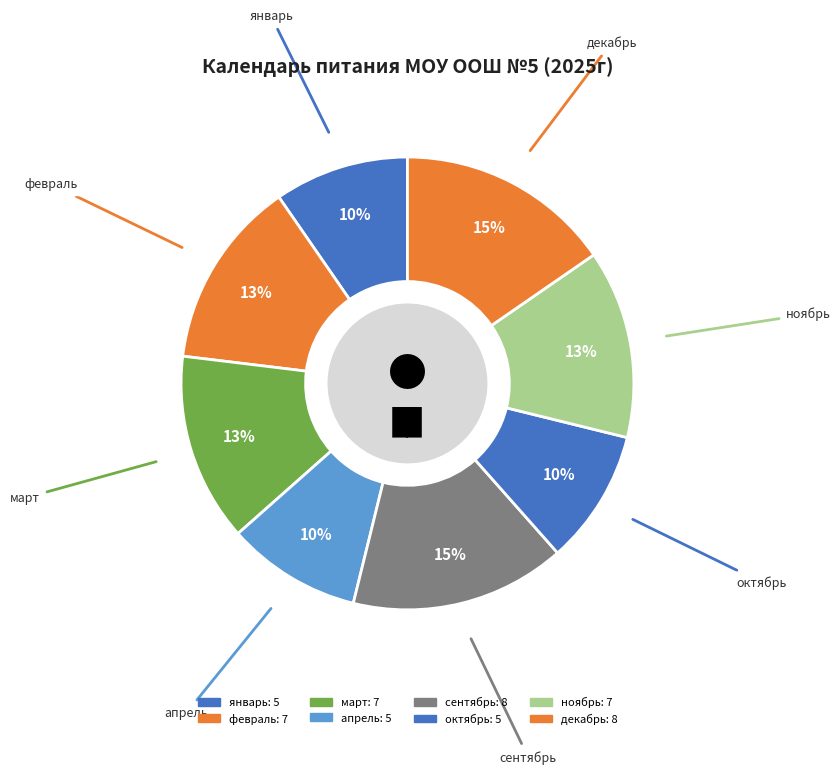

Is there any slice that represents more than half of the pie?

No